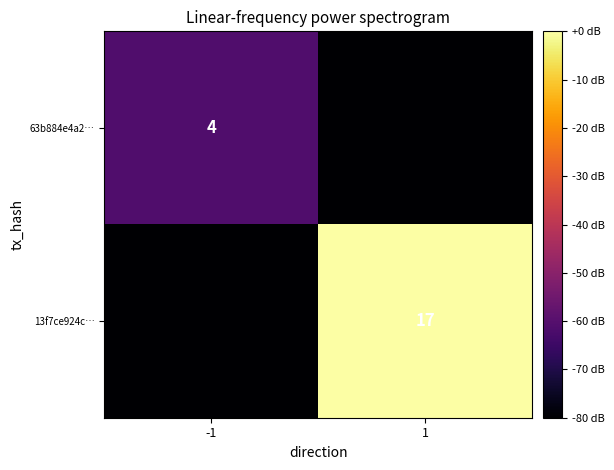

True or false: 63b884e4a2… has a value of 6 at -1.

False